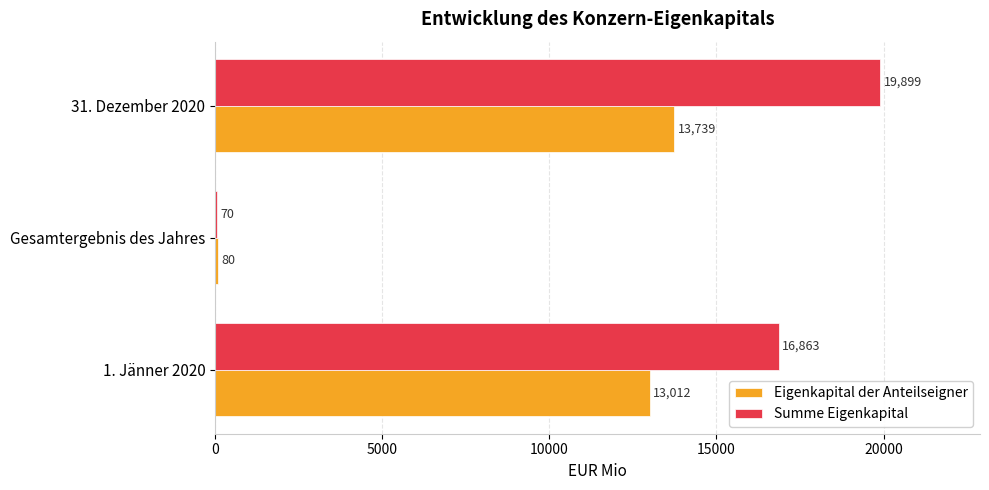

What is the approximate value of Eigenkapital der Anteilseigner at 31. Dezember 2020, to the nearest 10?

13740